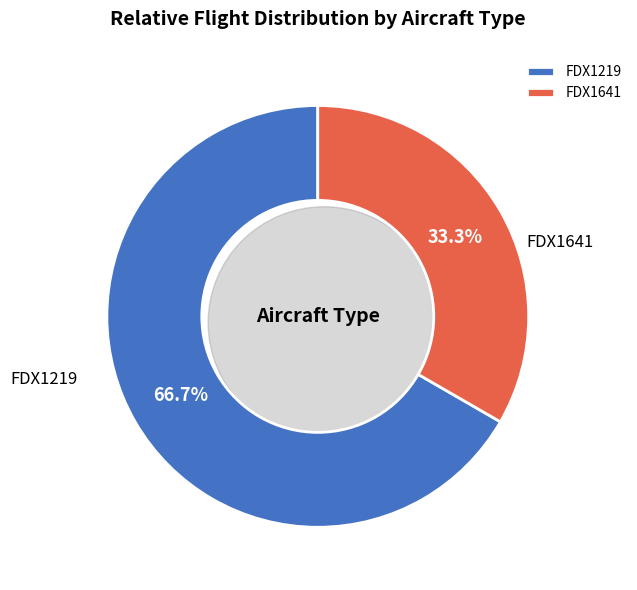

To the nearest percent, what is the combined percentage of FDX1641 and FDX1219?

100%